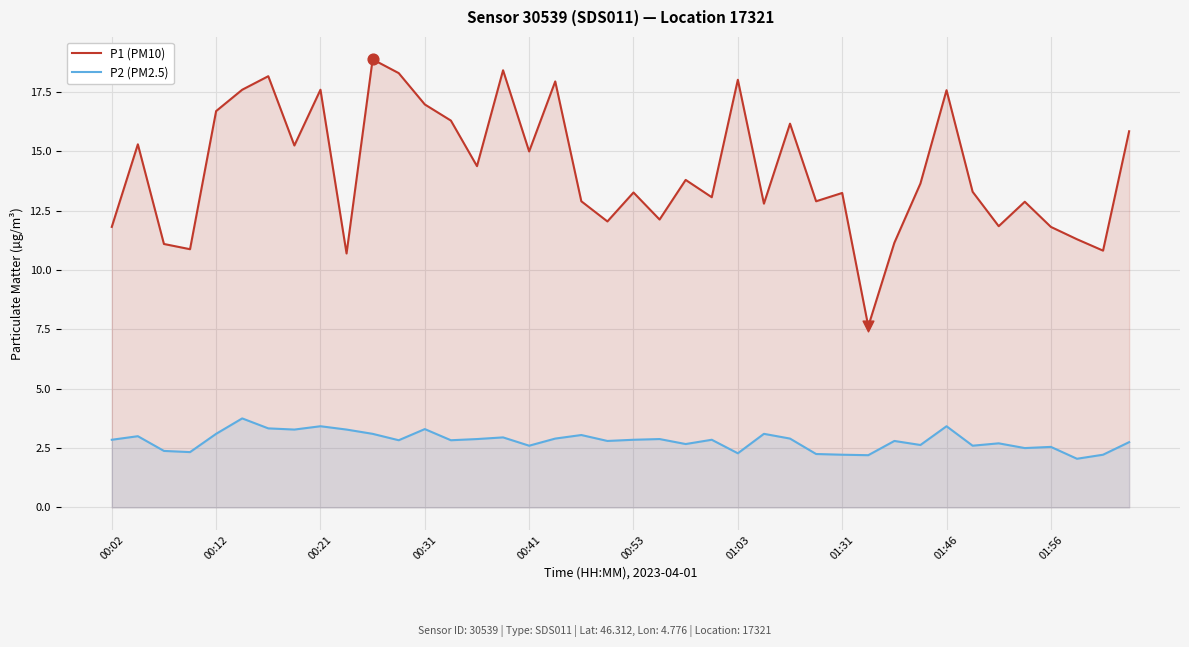

What is the total value across all series at 01:56?

14.4